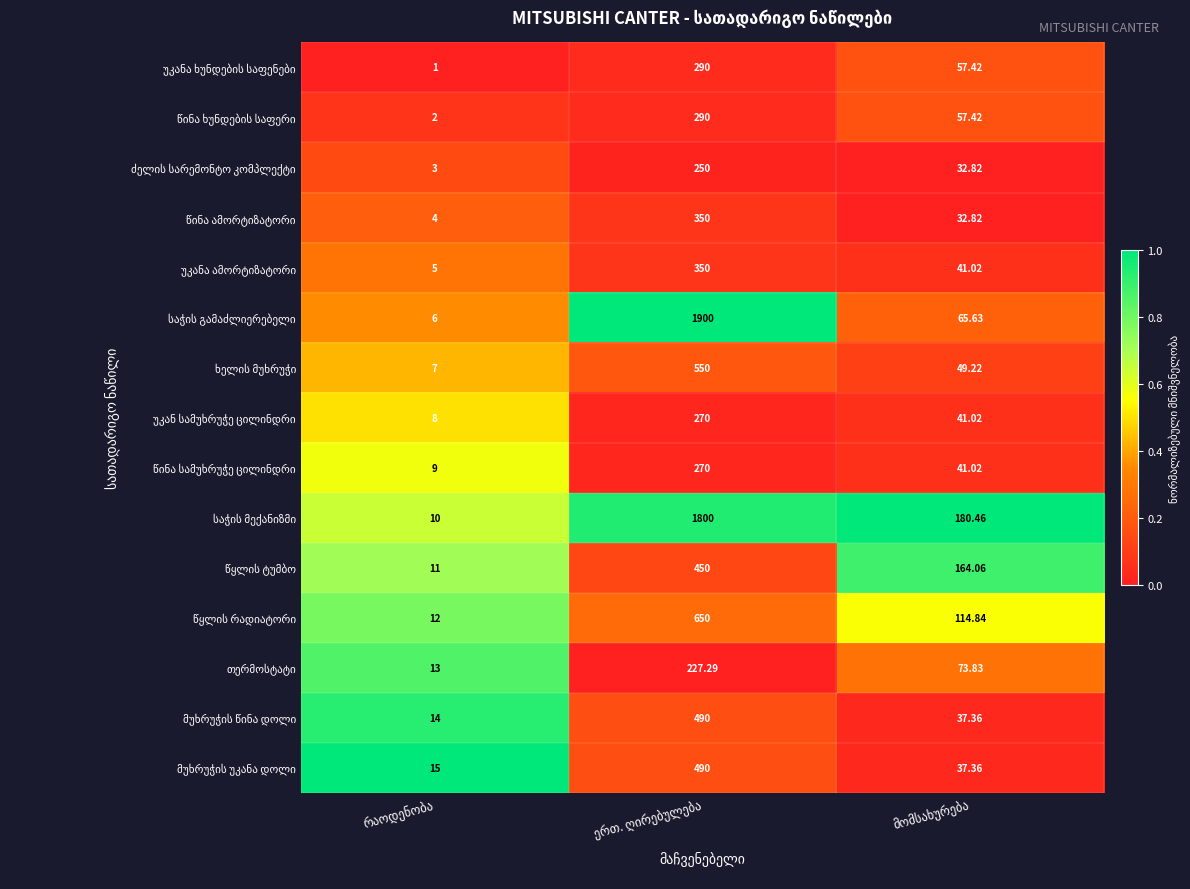

How many series are shown in this chart?

15